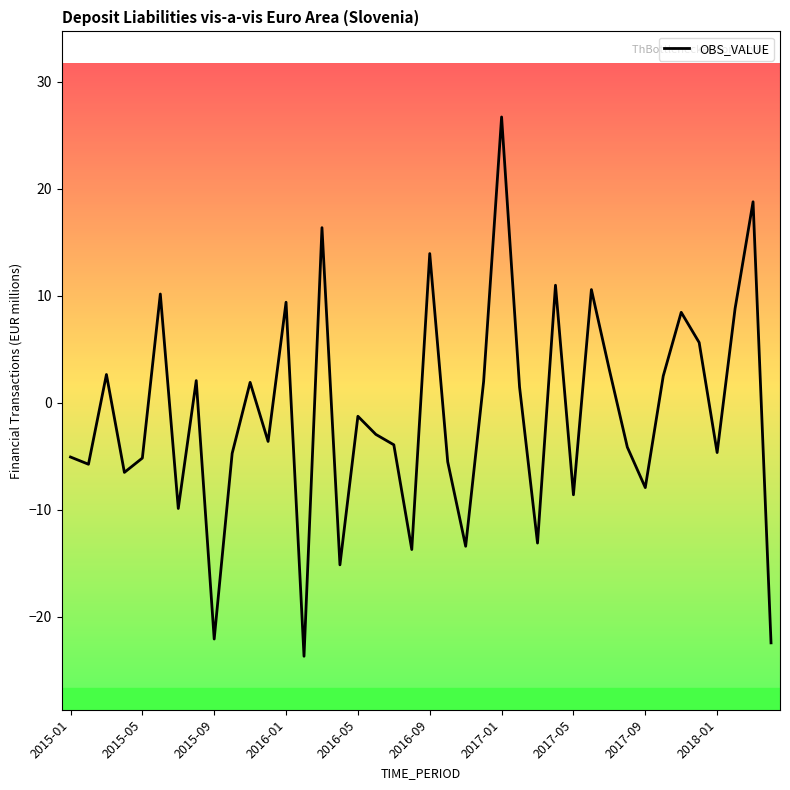

What is the minimum value shown in the chart?

-23.7